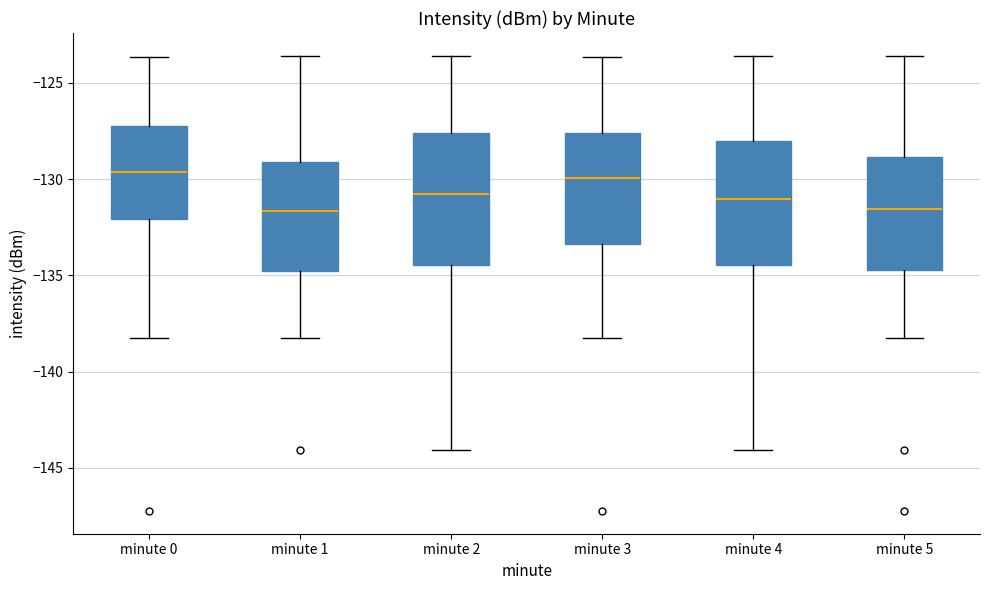

Reading left to right, transcribe this box plot: for each box, give where its median line is, the range the box spans, and where its two whiskers end, as read against the y-axis. The values are not printed on the chart, so give them approximately, as read against the axis.

minute 0: median -129.5, box -132.0 to -127.5, whiskers -138.5 to -123.5
minute 1: median -131.5, box -135.0 to -129.0, whiskers -138.5 to -123.5
minute 2: median -131.0, box -134.5 to -127.5, whiskers -144.0 to -123.5
minute 3: median -130.0, box -133.5 to -127.5, whiskers -138.5 to -123.5
minute 4: median -131.0, box -134.5 to -128.0, whiskers -144.0 to -123.5
minute 5: median -131.5, box -134.5 to -129.0, whiskers -138.5 to -123.5